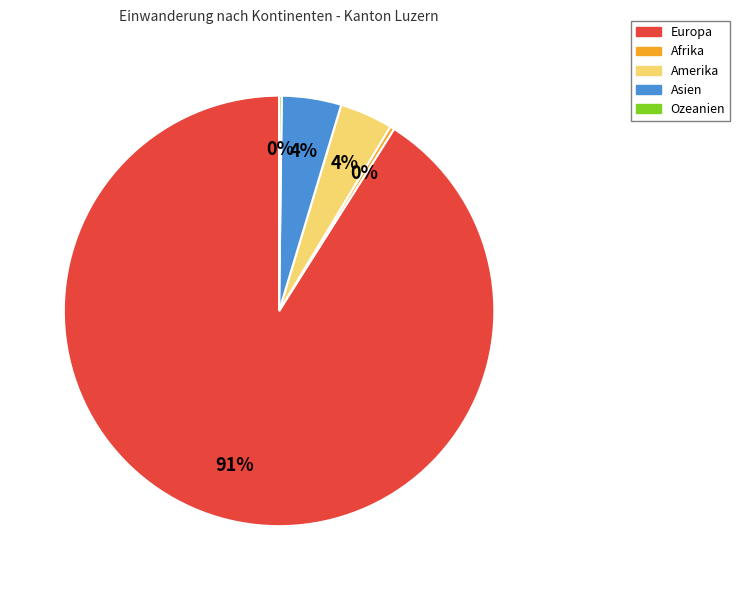

Is it true that Europa is 91% of the pie?

True